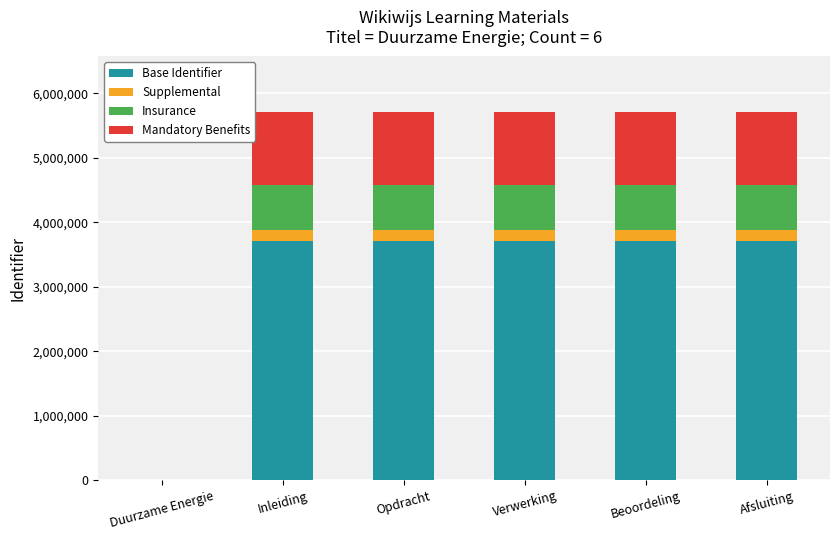

What is the total value across all series at Beoordeling?

5713927.0